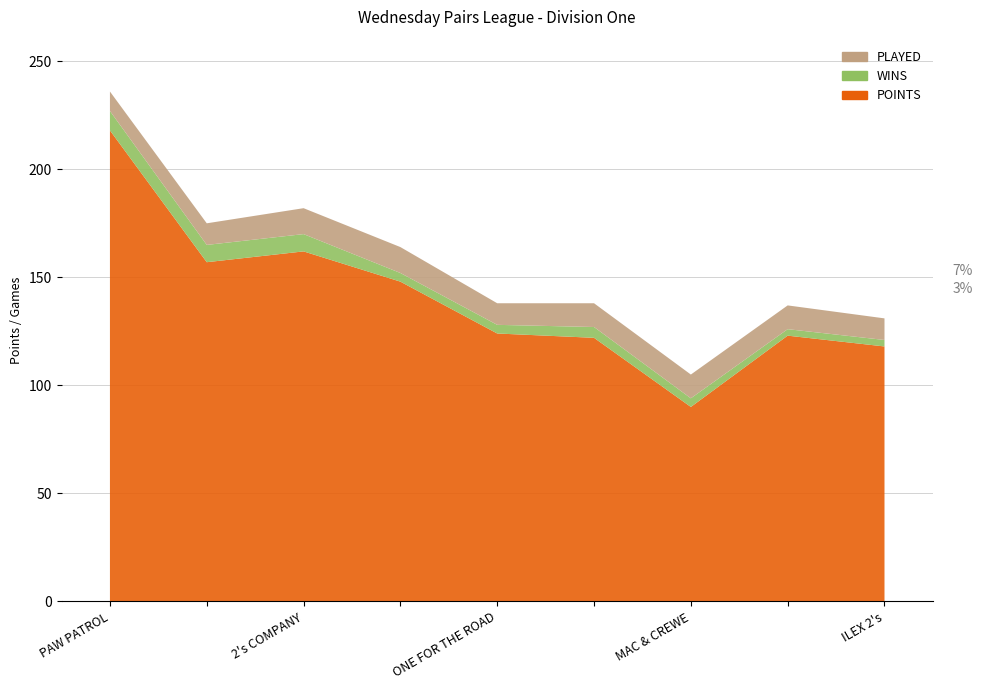

Reading left to right, extract all data points from this chart.

POINTS: PAW PATROL=218	OLYMPIC=157	2's COMPANY=162	CHUCKLE BRUVERS=148	ONE FOR THE ROAD=124	DUCKS=122	MAC & CREWE=90	NATTERJACKS=123	ILEX 2's=118
WINS: PAW PATROL=9	OLYMPIC=8	2's COMPANY=8	CHUCKLE BRUVERS=4	ONE FOR THE ROAD=4	DUCKS=5	MAC & CREWE=4	NATTERJACKS=3	ILEX 2's=3
PLAYED: PAW PATROL=9	OLYMPIC=10	2's COMPANY=12	CHUCKLE BRUVERS=12	ONE FOR THE ROAD=10	DUCKS=11	MAC & CREWE=11	NATTERJACKS=11	ILEX 2's=10